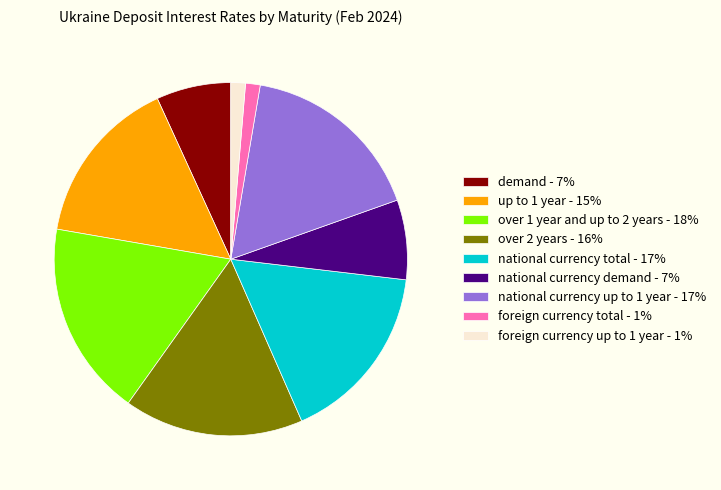

Do over 2 years - 16% and national currency total - 17% together represent more than half of the pie?

No